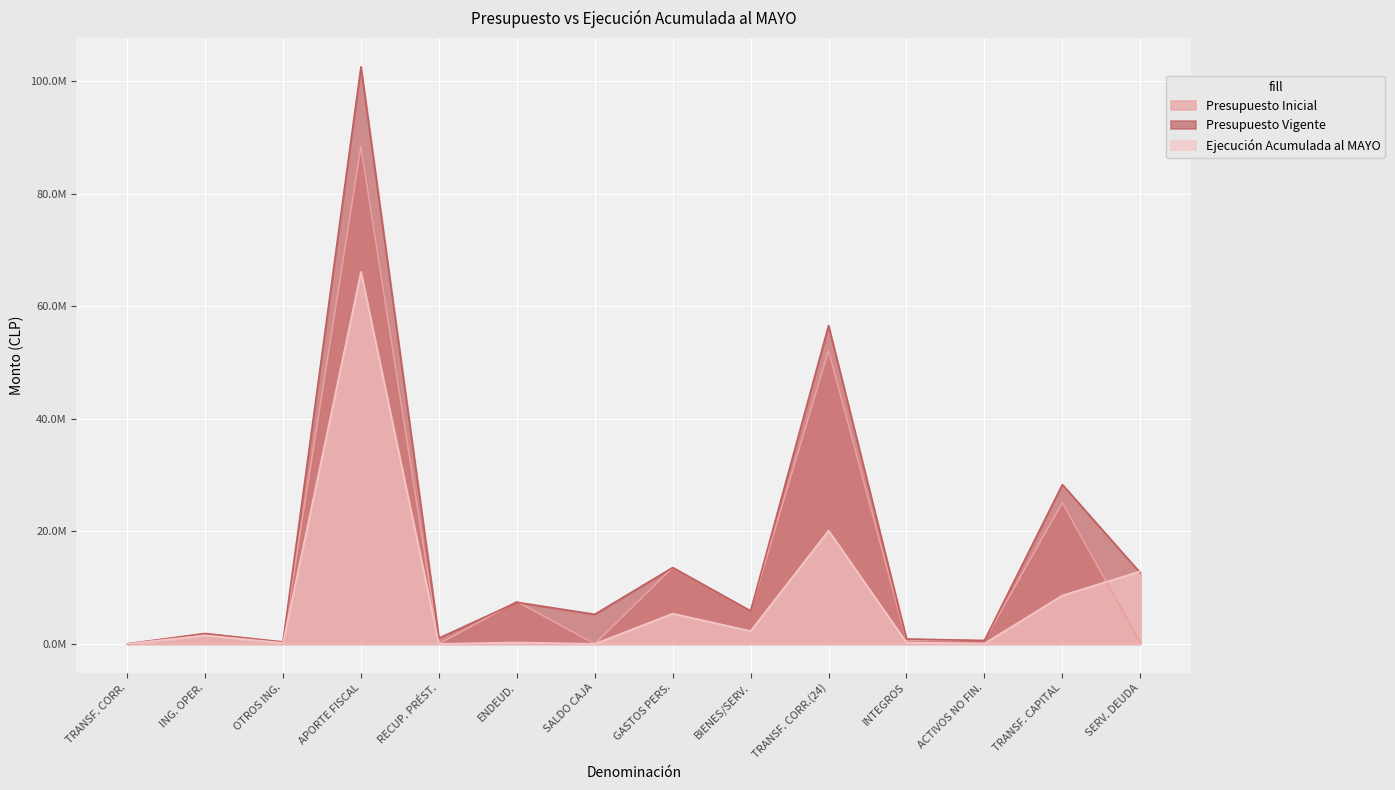

Where is the first local minimum for Ejecución Acumulada al MAYO?

OTROS ING.